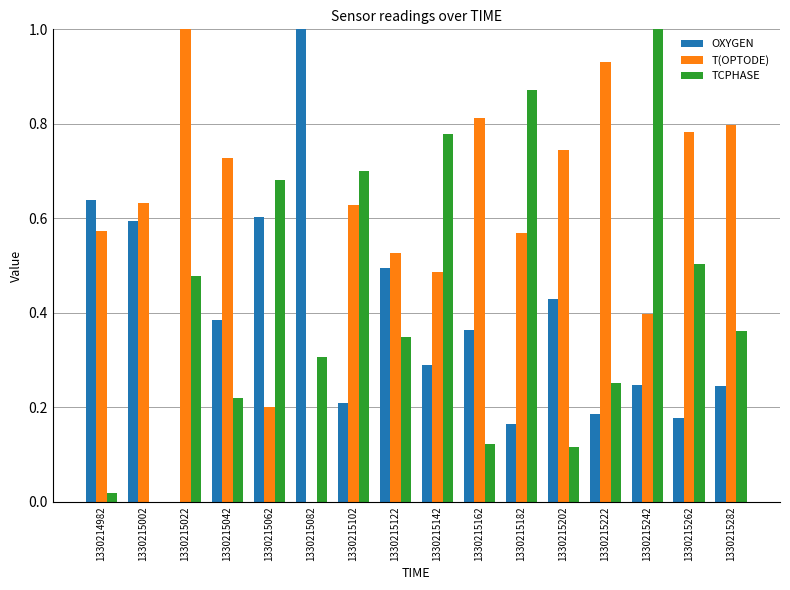

The T(OPTODE) series shows 0.8 at 1330215282. True or false?

True